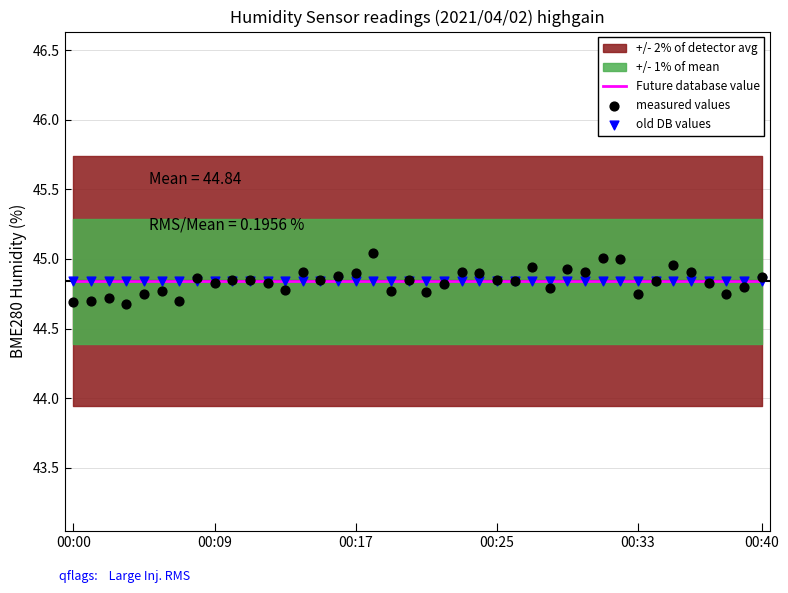

Which series reaches the maximum Y coordinate?

measured values